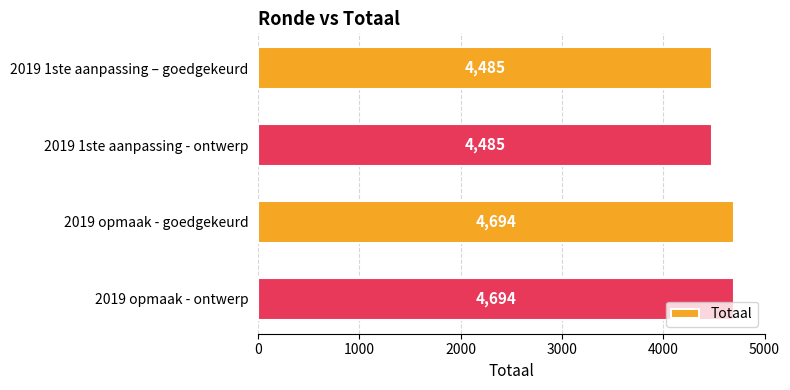

What is the greatest value displayed?

4694